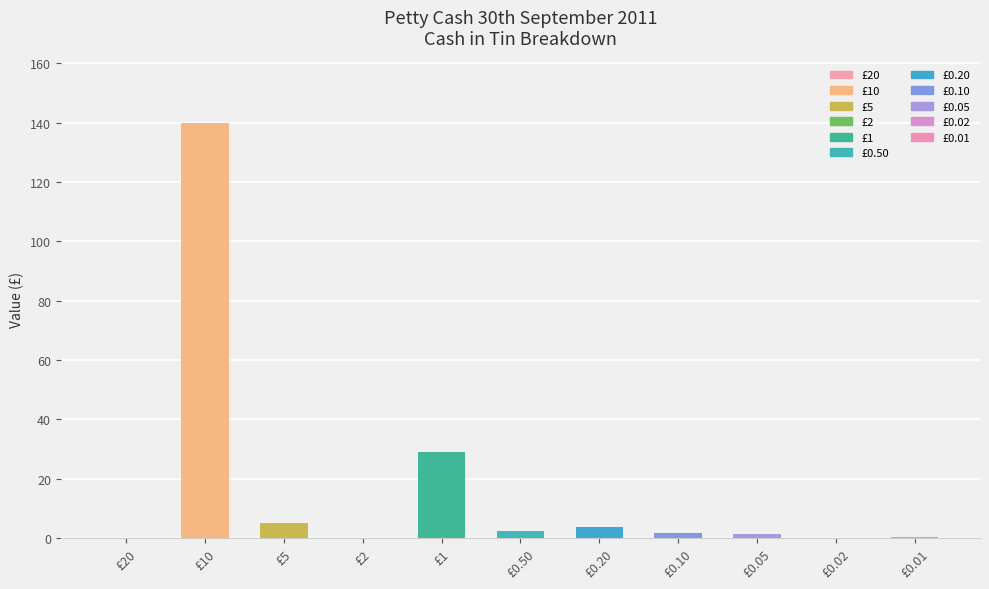

Are the bars horizontal?

No